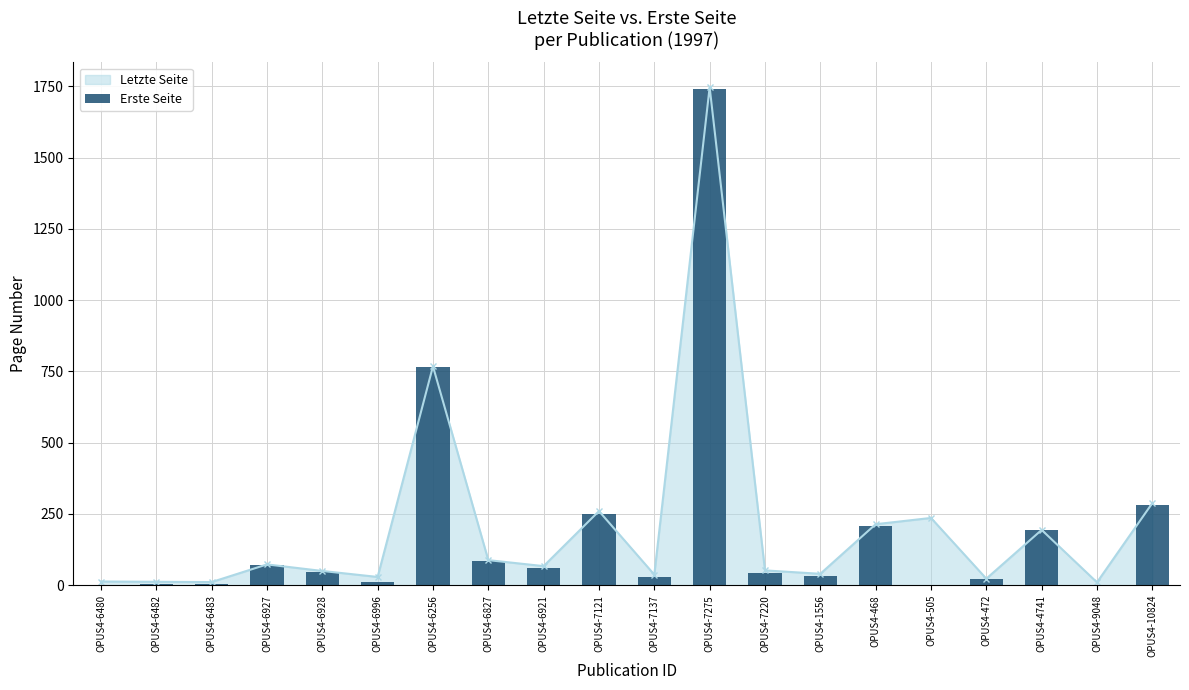

Which category has the lowest value across all series?

OPUS4-6480